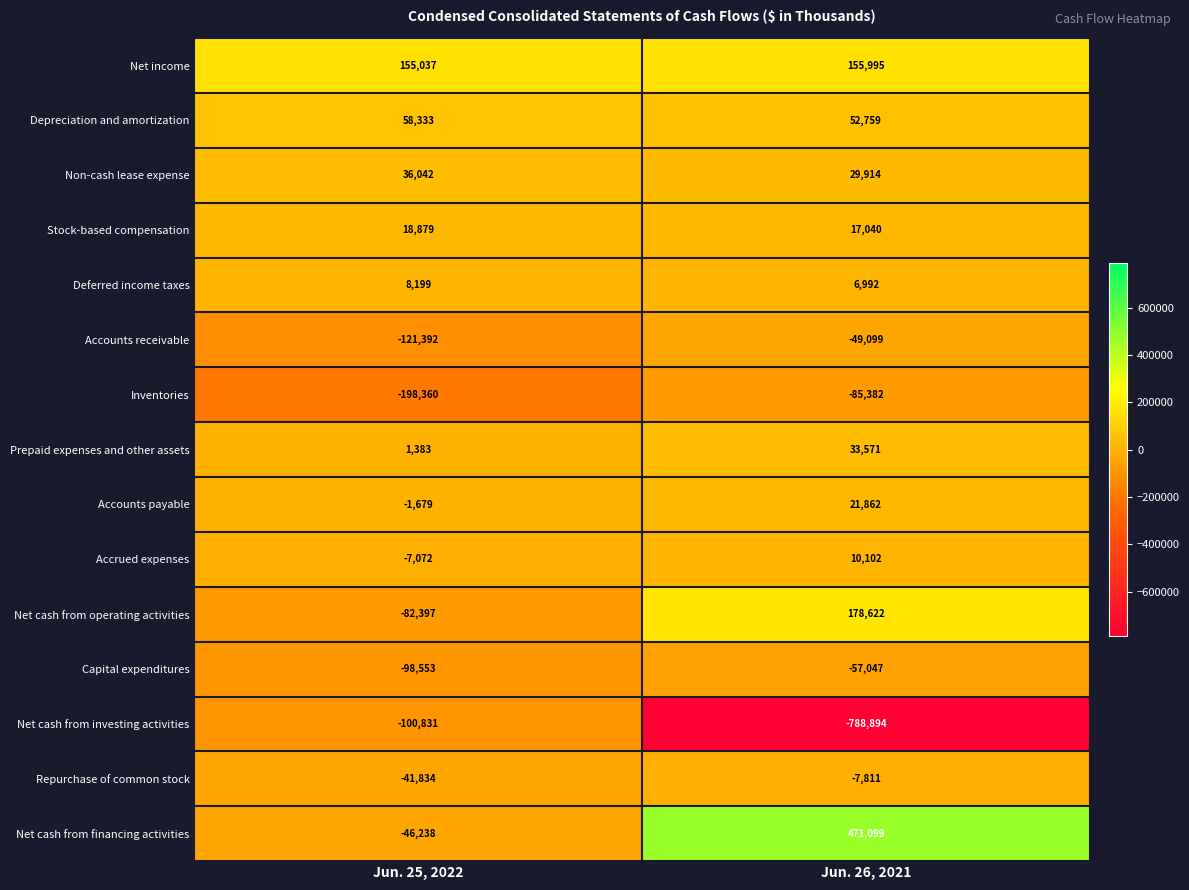

At which category does the chart reach its minimum across all series?

Jun. 26, 2021